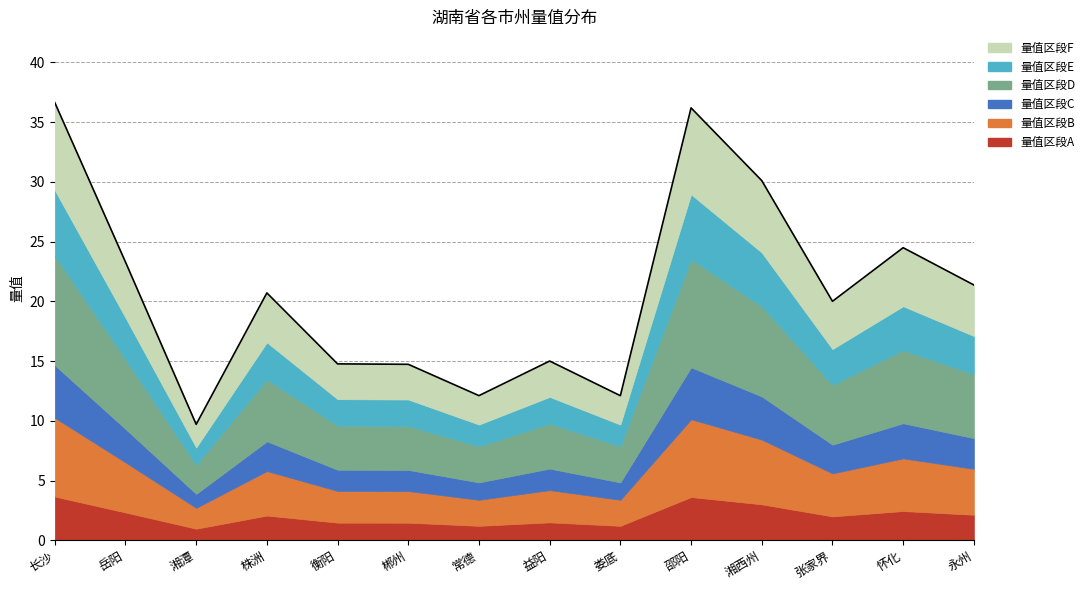

Rank the categories by value from highest to lowest.

长沙, 邵阳, 湘西州, 怀化, 岳阳, 永州, 株洲, 张家界, 益阳, 衡阳, 郴州, 常德, 娄底, 湘潭